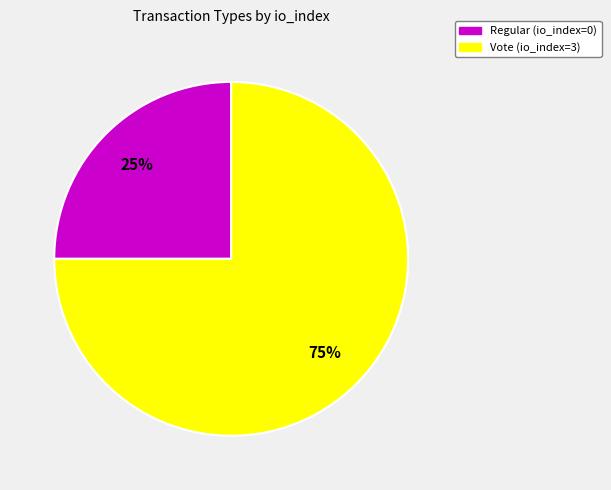

How many slices are in this pie chart?

2